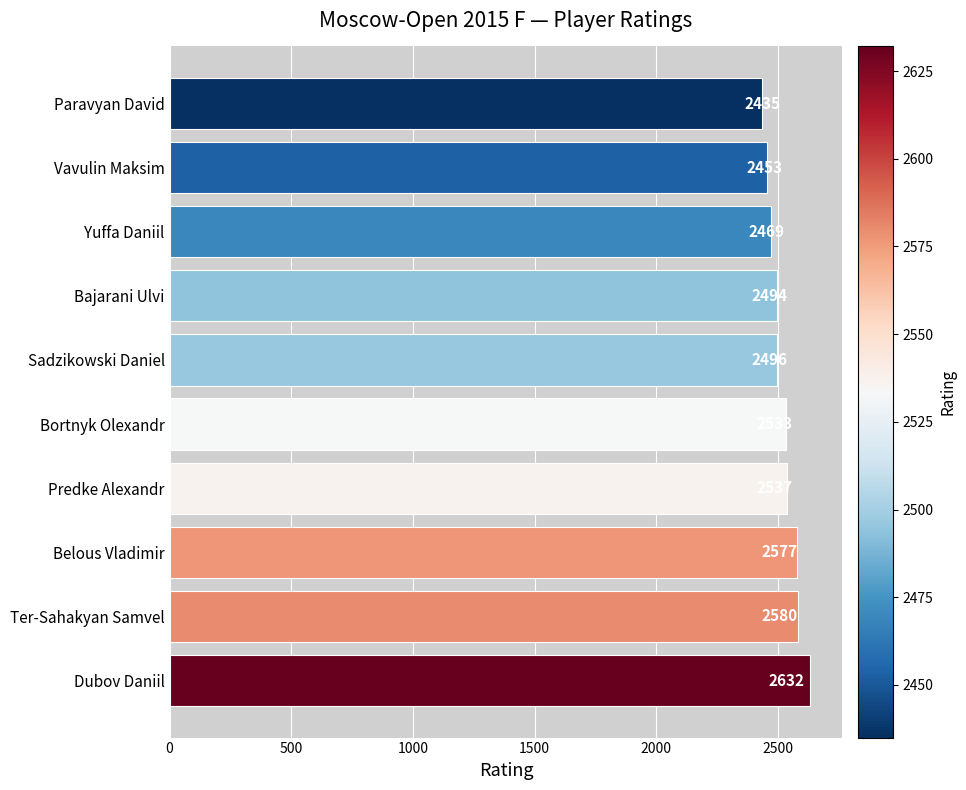

Where is the data nearest to the value 2533?

Bortnyk Olexandr